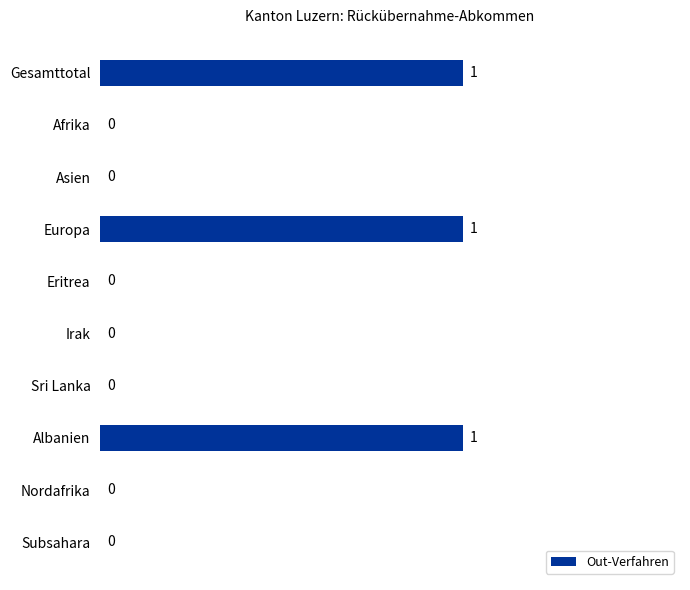

Reading top to bottom, extract all data points from this chart.

Gesamttotal=1	Afrika=0	Asien=0	Europa=1	Eritrea=0	Irak=0	Sri Lanka=0	Albanien=1	Nordafrika=0	Subsahara=0